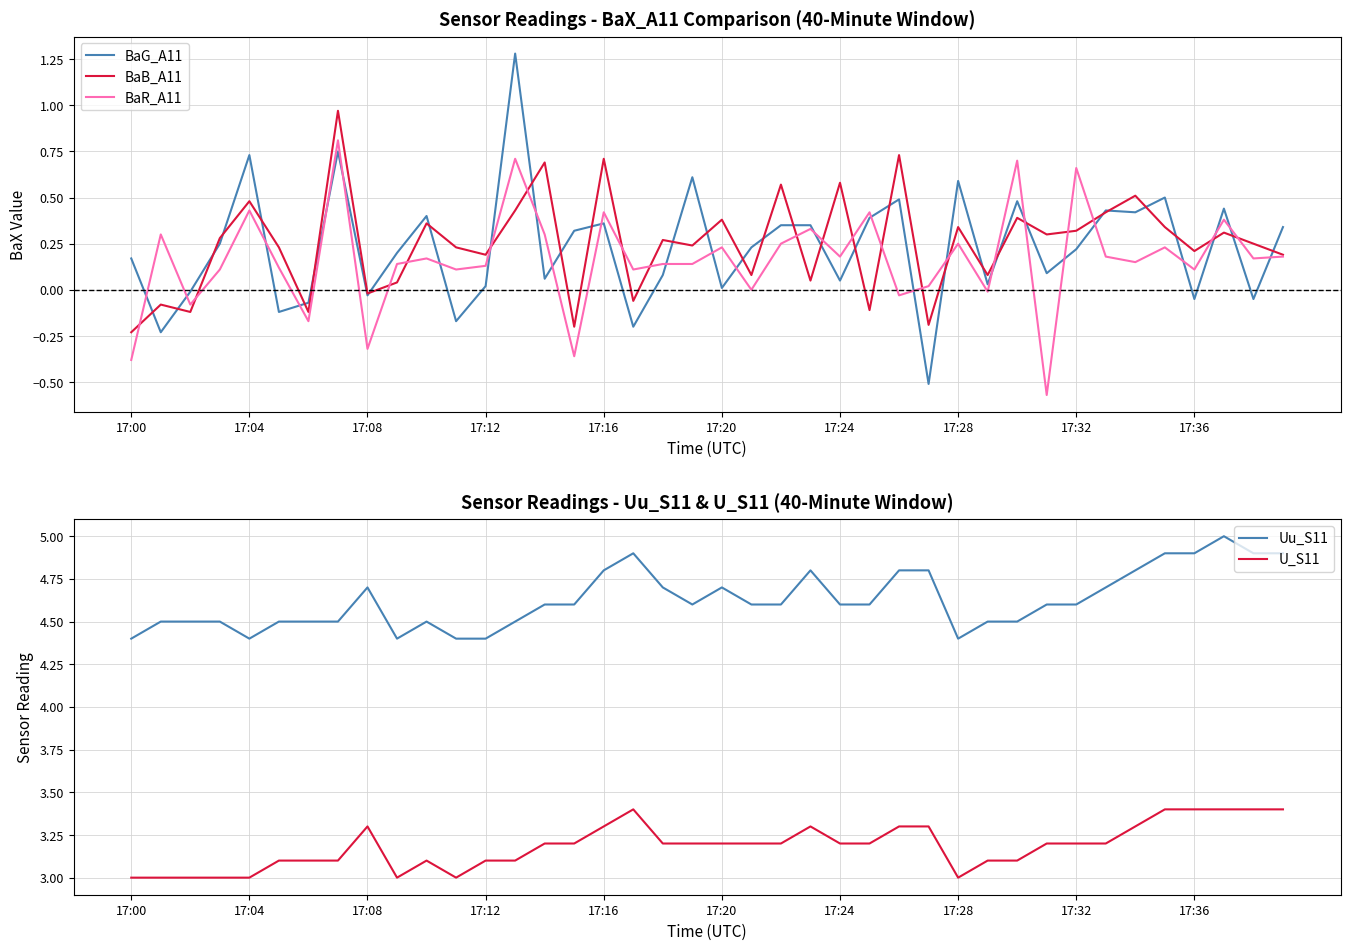

What is the spread (max minus min) of values at 34?

4.6